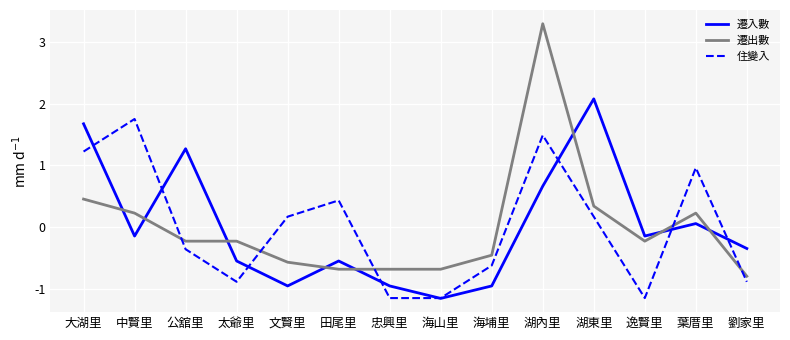

At which label does 遷入數 first exceed 0?

大湖里